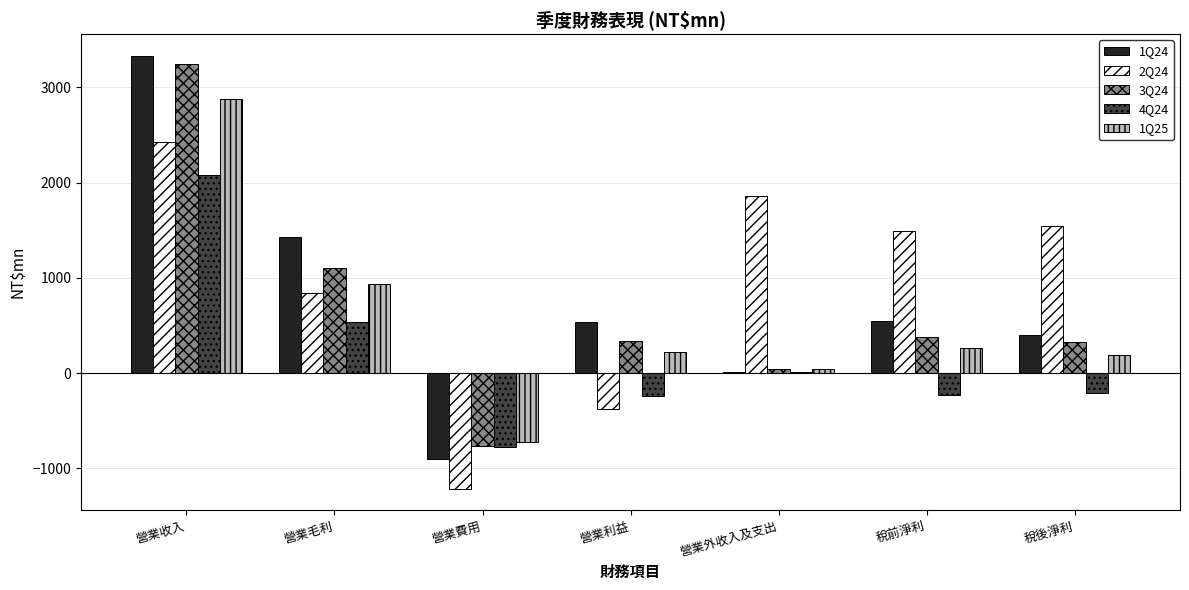

True or false: 1Q25 has a value of 431.9 at 稅前淨利.

False